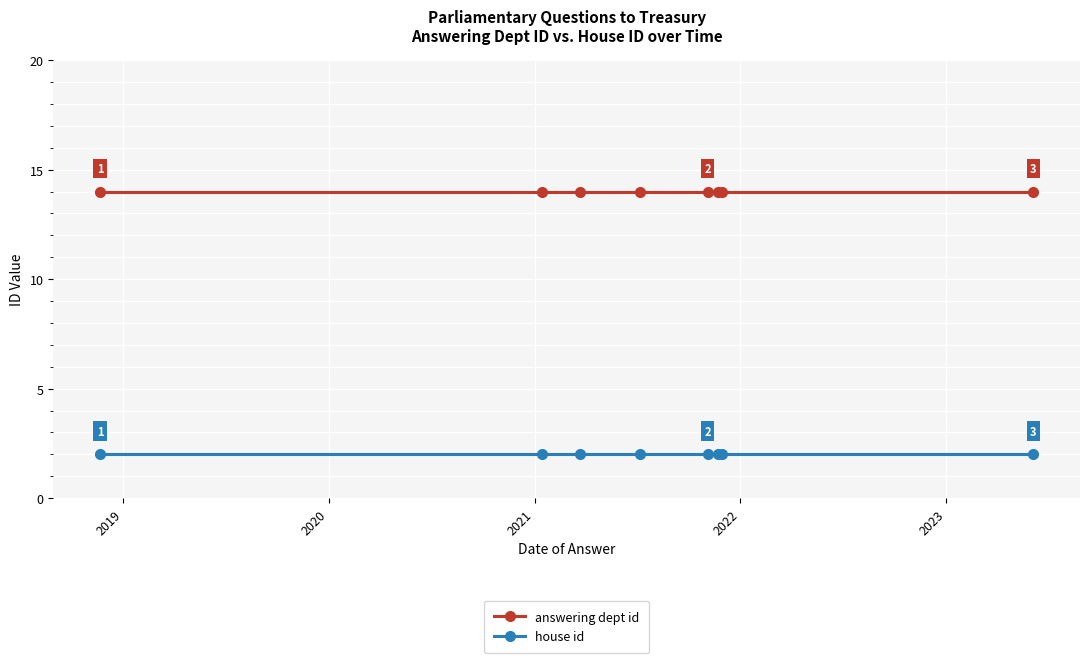

At how many categories does at least one series exceed 13?

8